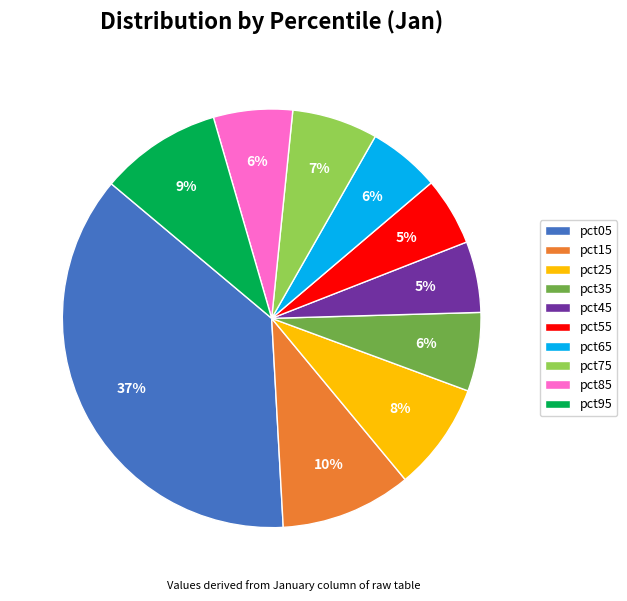

Which slice is the largest?

pct05